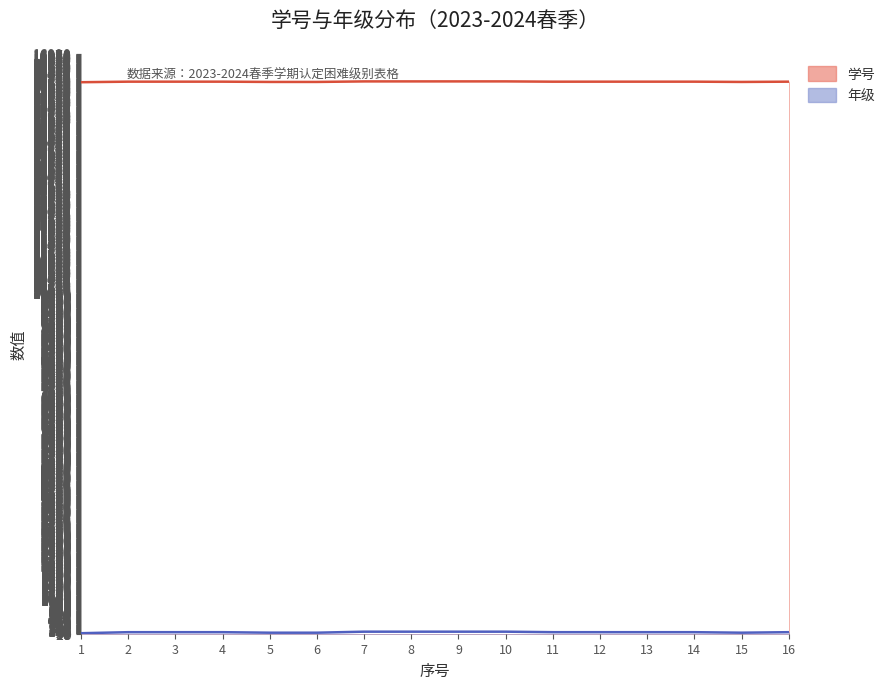

How many interior local peaks does the 学号 series have?

4